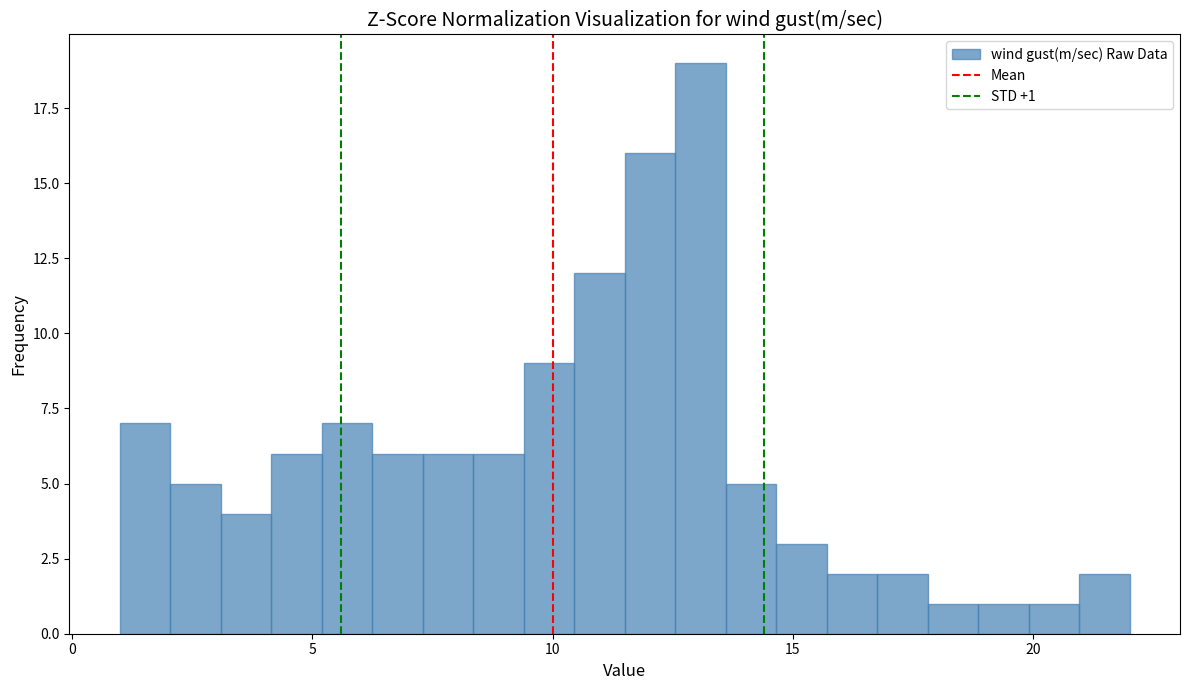

Read against the x-axis, roughly where is the centre of the tallest bar?

13.0